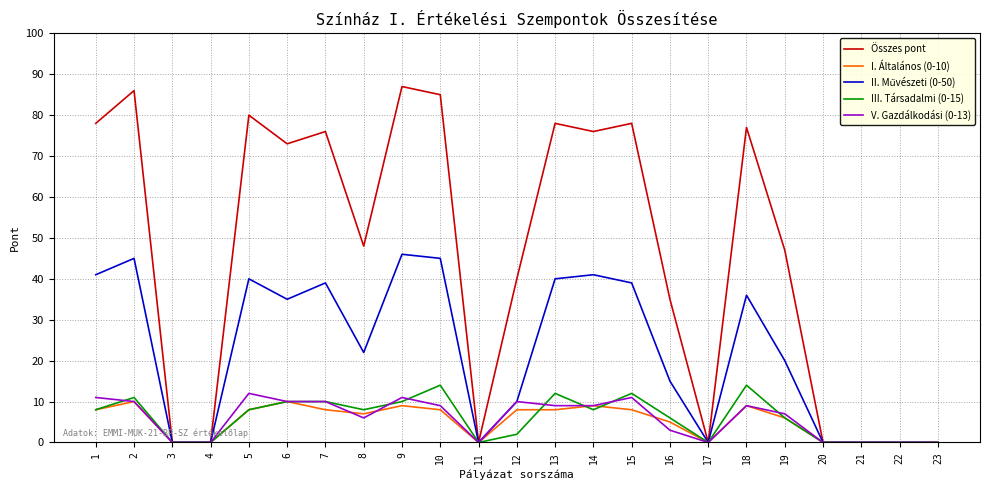

What is the difference between the maximum and minimum values in the Összes pont series?

87